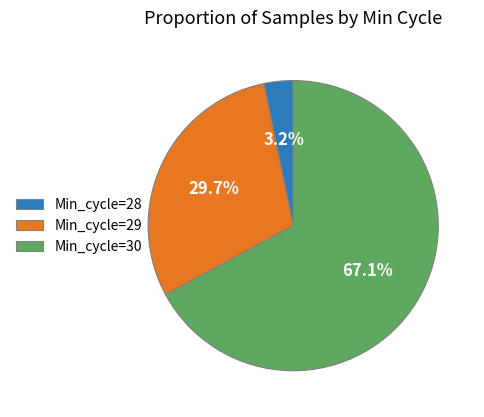

Does any single category account for the majority?

Yes